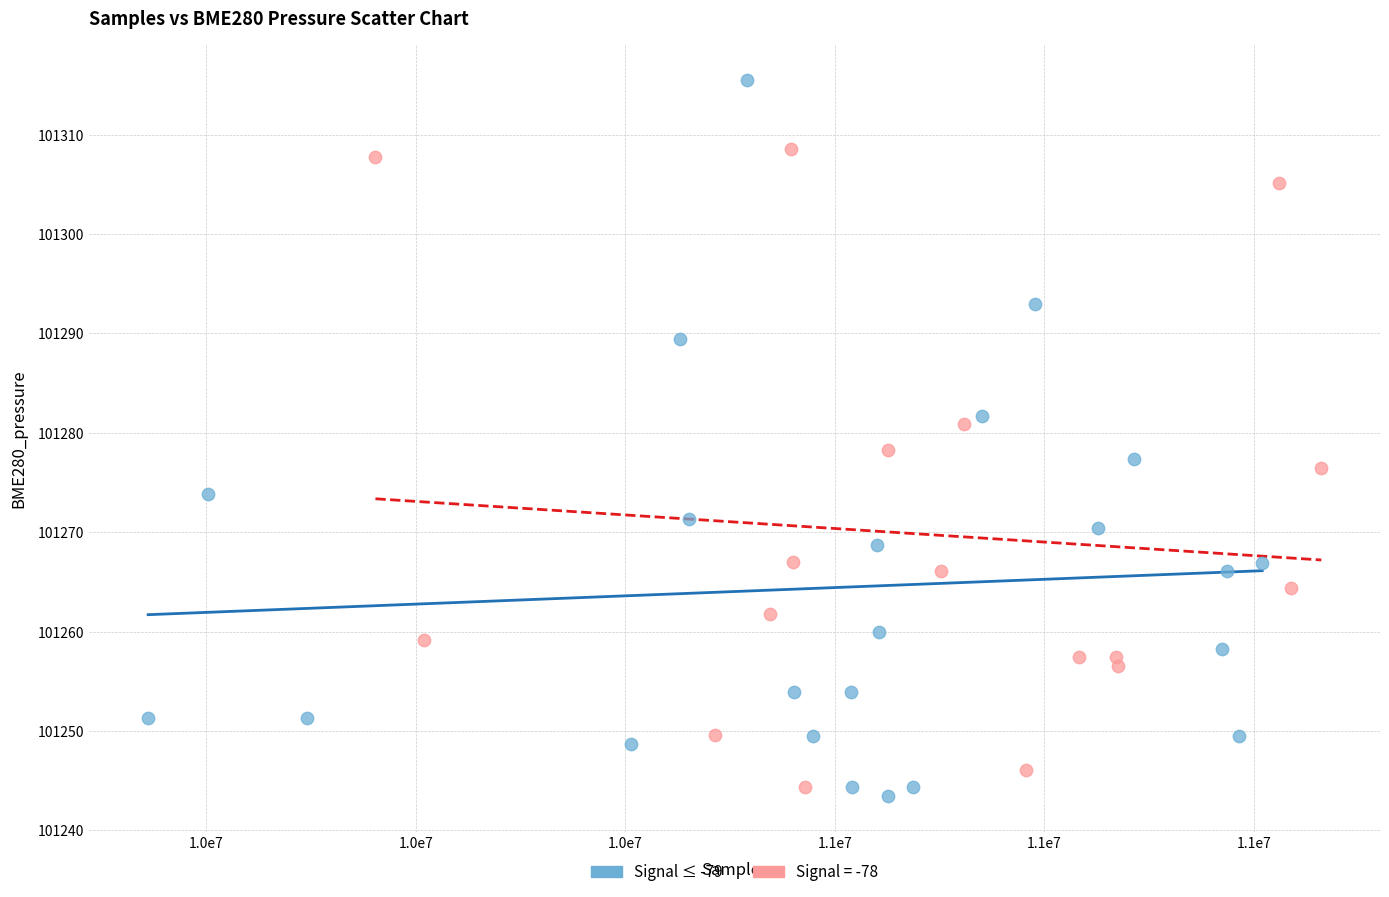

Which series has the largest Y range (max minus min)?

Signal ≤ -79